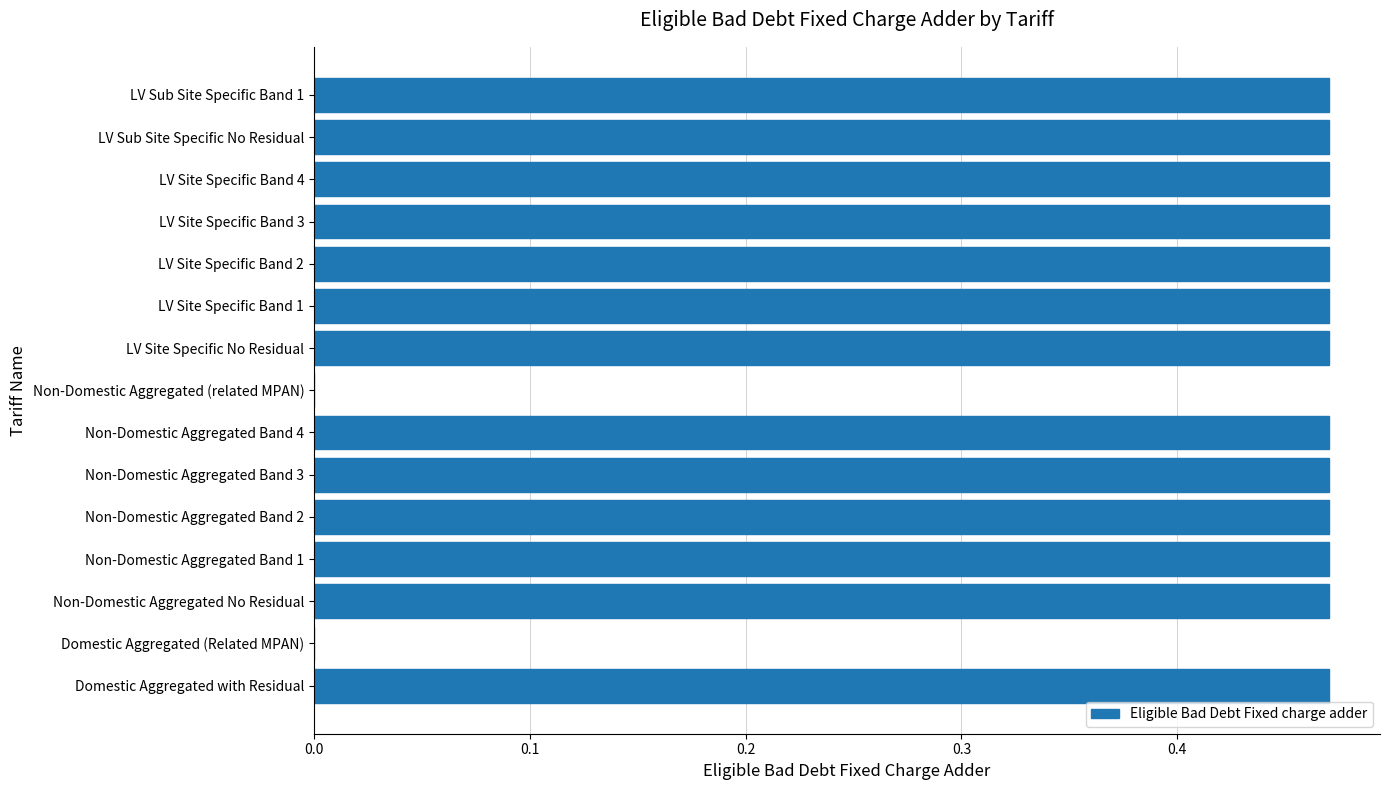

What is the sum of the values at Non-Domestic Aggregated Band 2 and LV Sub Site Specific No Residual?

0.9